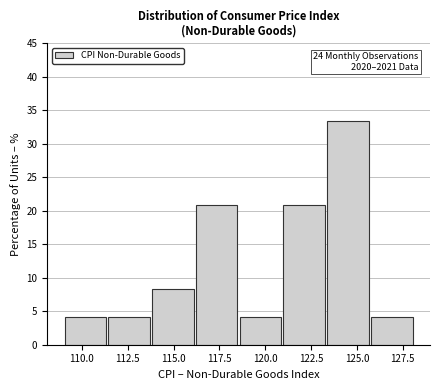

Over which range of the x-axis is the bar tallest?

123.5 to 125.5